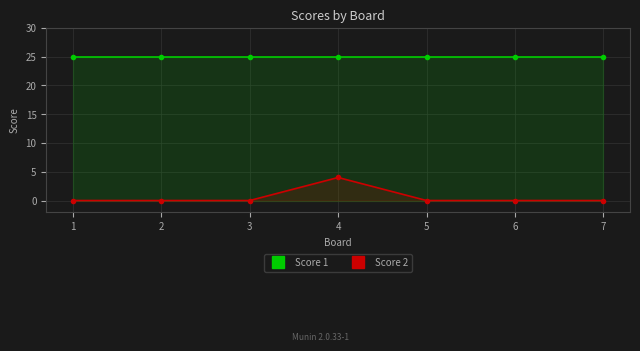

Which category has the lowest value in the Score 2 series?

1